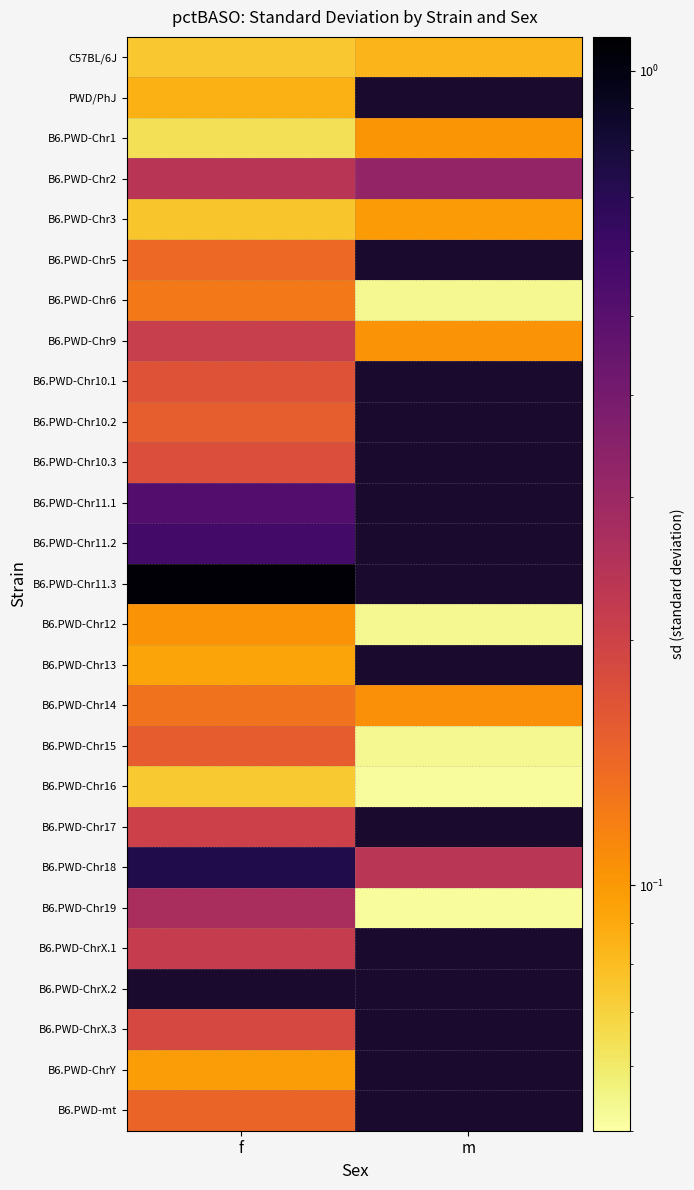

What is the maximum value shown in the chart?

1.1